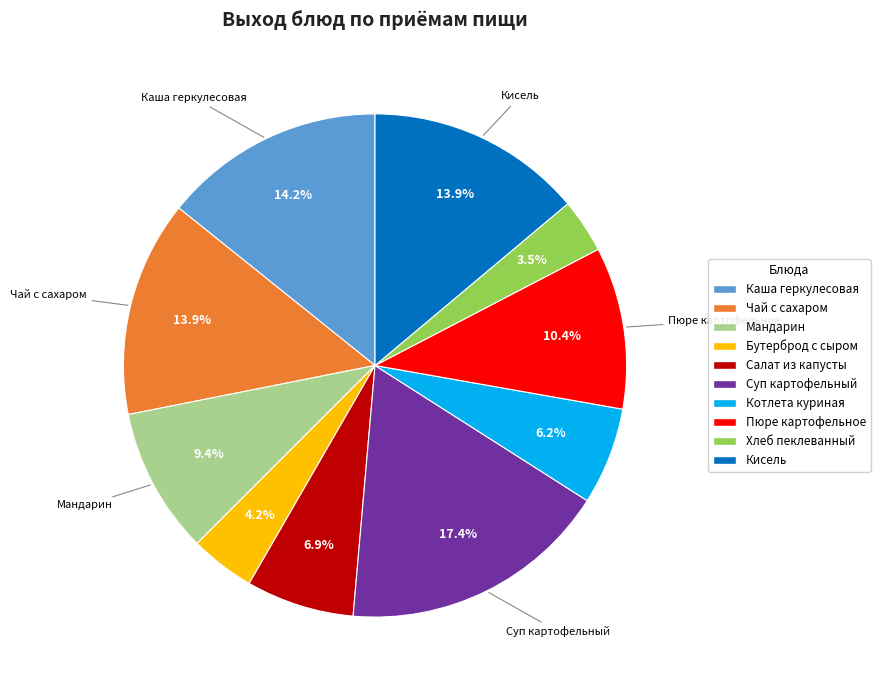

To the nearest percent, what is the difference between the largest and smallest slice percentages?

14%